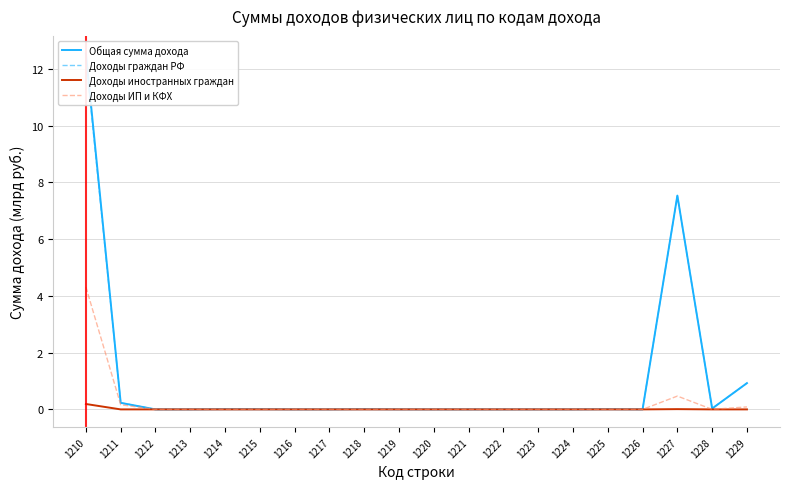

Reading left to right, what are all the values shown in this chart?

Общая сумма дохода: 1210=12.5	1211=0.2	1212=0.0	1213=0.0	1214=0.0	1215=0.0	1216=0.0	1217=0.0	1218=0.0	1219=0.0	1220=0.0	1221=0.0	1222=0.0	1223=0.0	1224=0.0	1225=0.0	1226=0.0	1227=7.5	1228=0.0	1229=0.9
Доходы граждан РФ: 1210=12.3	1211=0.2	1212=0.0	1213=0.0	1214=0.0	1215=0.0	1216=0.0	1217=0.0	1218=0.0	1219=0.0	1220=0.0	1221=0.0	1222=0.0	1223=0.0	1224=0.0	1225=0.0	1226=0.0	1227=7.5	1228=0.0	1229=0.9
Доходы иностранных граждан: 1210=0.2	1211=0.0	1212=0.0	1213=0.0	1214=0.0	1215=0.0	1216=0.0	1217=0.0	1218=0.0	1219=0.0	1220=0.0	1221=0.0	1222=0.0	1223=0.0	1224=0.0	1225=0.0	1226=0.0	1227=0.0	1228=0.0	1229=0.0
Доходы ИП и КФХ: 1210=4.3	1211=0.2	1212=0.0	1213=0.0	1214=0.0	1215=0.0	1216=0.0	1217=0.0	1218=0.0	1219=0.0	1220=0.0	1221=0.0	1222=0.0	1223=0.0	1224=0.0	1225=0.0	1226=0.0	1227=0.5	1228=0.0	1229=0.1